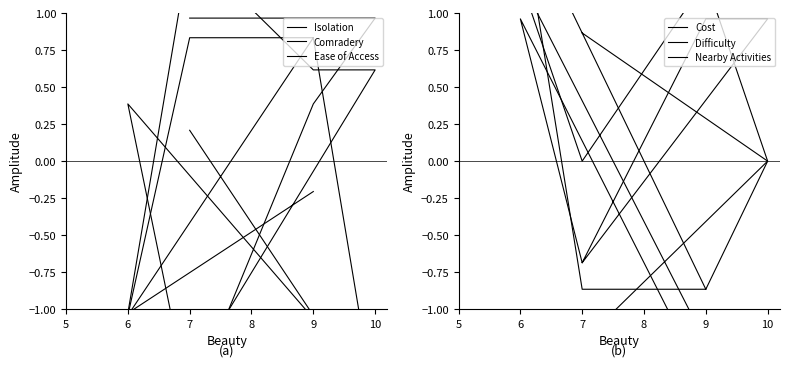

The value of Nearby Activities at 9 is -2.5. True or false?

False